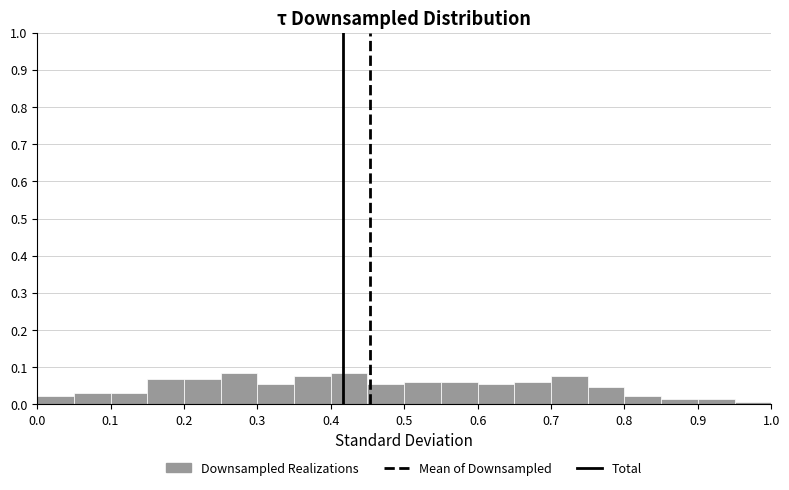

Reading left to right, list every bar in this chart as the range it spans on the x-axis followed by its height. The values are not printed on the chart, so give them approximately, as read against the axis.

0.00 to 0.05: 0.02
0.05 to 0.10: 0.03
0.10 to 0.15: 0.03
0.15 to 0.20: 0.07
0.20 to 0.25: 0.07
0.25 to 0.30: 0.08
0.30 to 0.35: 0.05
0.35 to 0.40: 0.08
0.40 to 0.45: 0.08
0.45 to 0.50: 0.05
0.50 to 0.55: 0.06
0.55 to 0.60: 0.06
0.60 to 0.65: 0.05
0.65 to 0.70: 0.06
0.70 to 0.75: 0.08
0.75 to 0.80: 0.05
0.80 to 0.85: 0.02
0.85 to 0.90: 0.02
0.90 to 0.95: 0.02
0.95 to 1.00: under 0.01